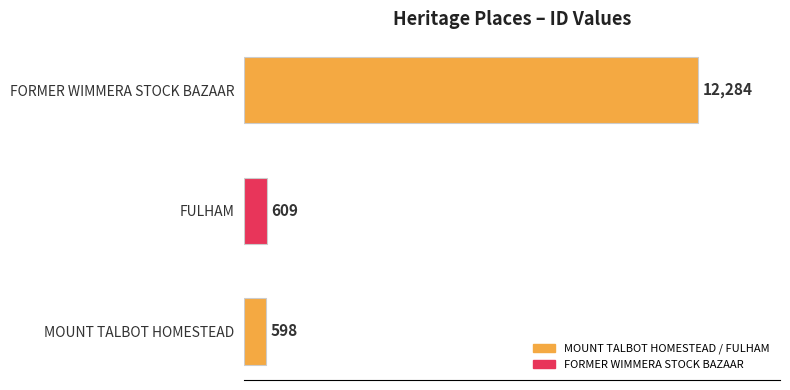

What is the ratio of the value at FULHAM to the value at MOUNT TALBOT HOMESTEAD?

1.0